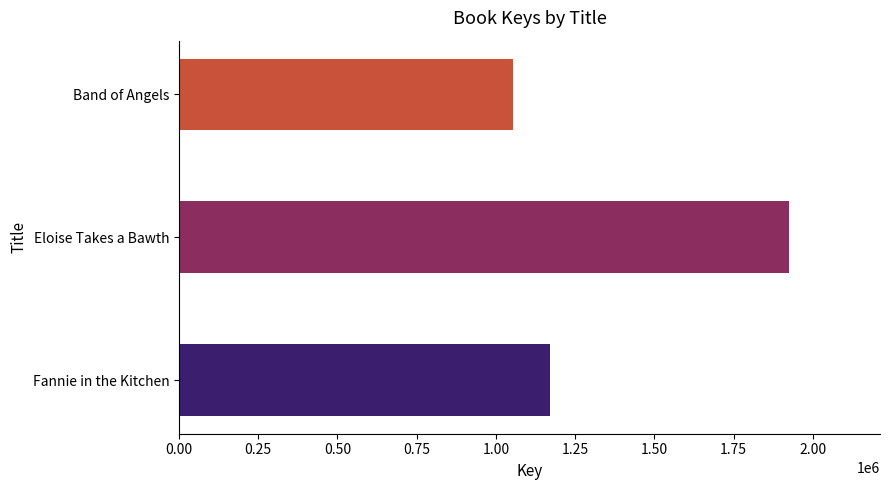

The chart shows a value of 779598 at Fannie in the Kitchen. True or false?

False